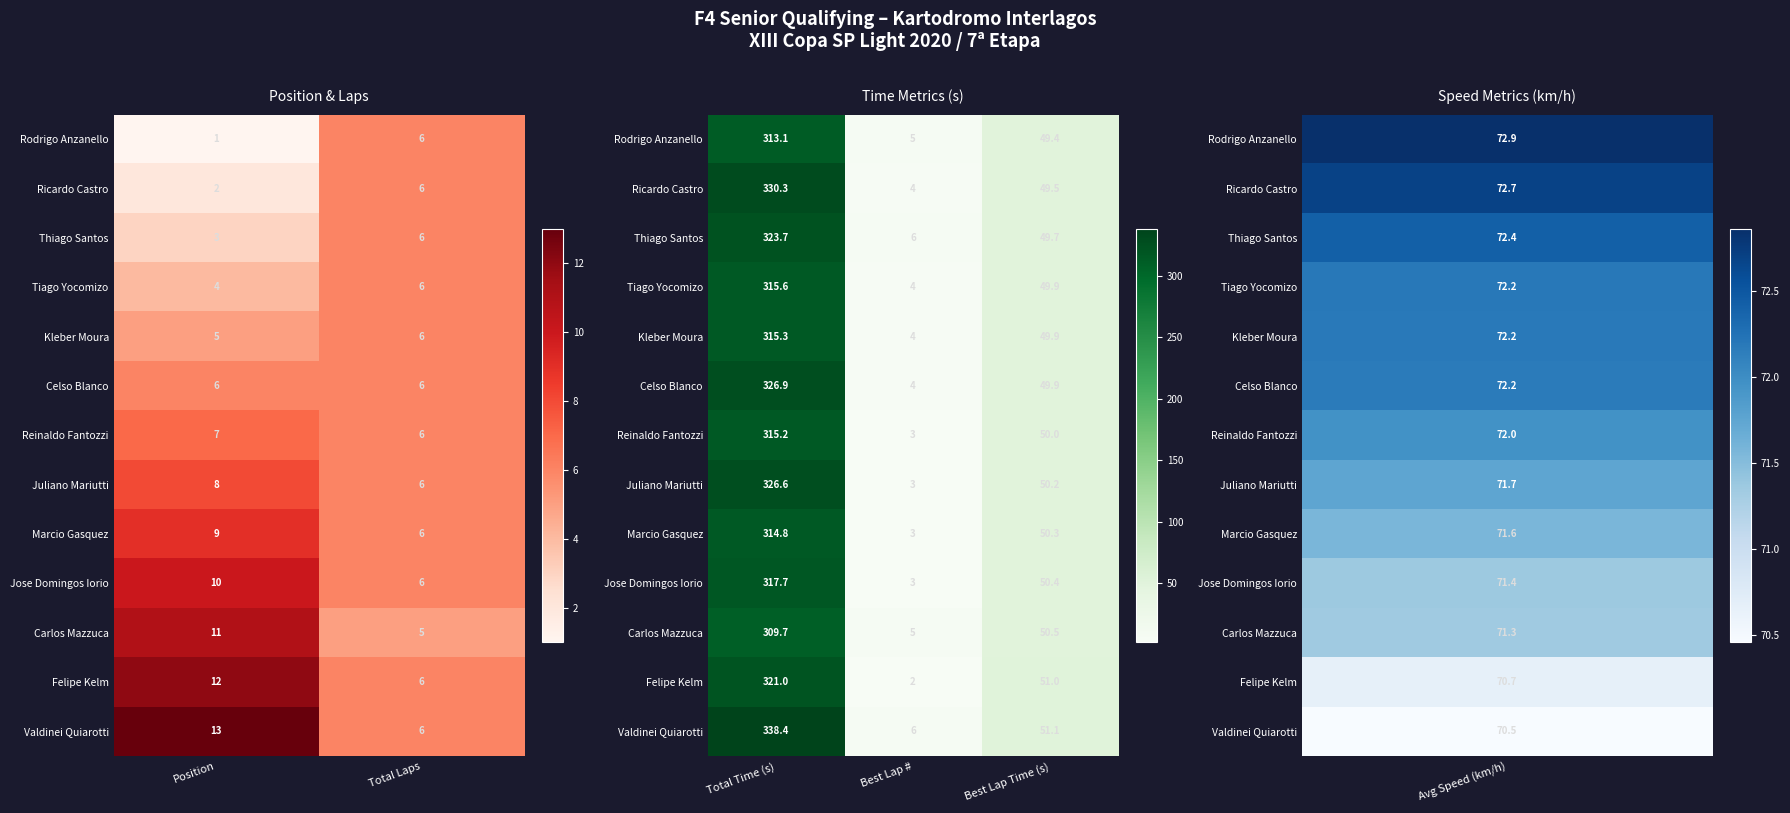

Which has a higher value, Best Lap Time (s) or Best Lap #?

Best Lap Time (s)